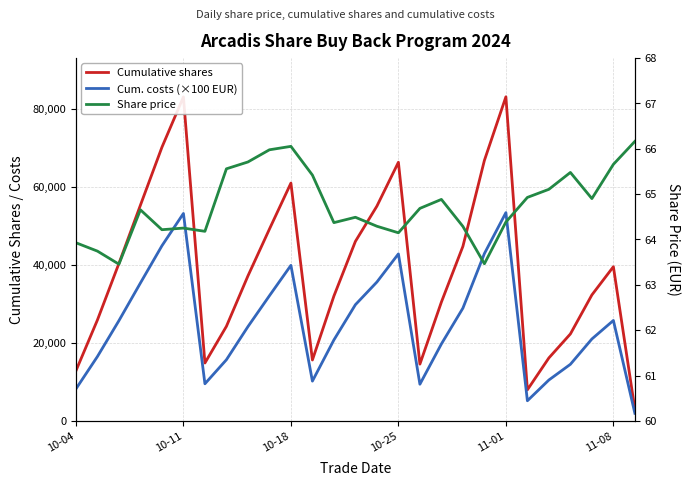

Count the number of categories in the chart.

27